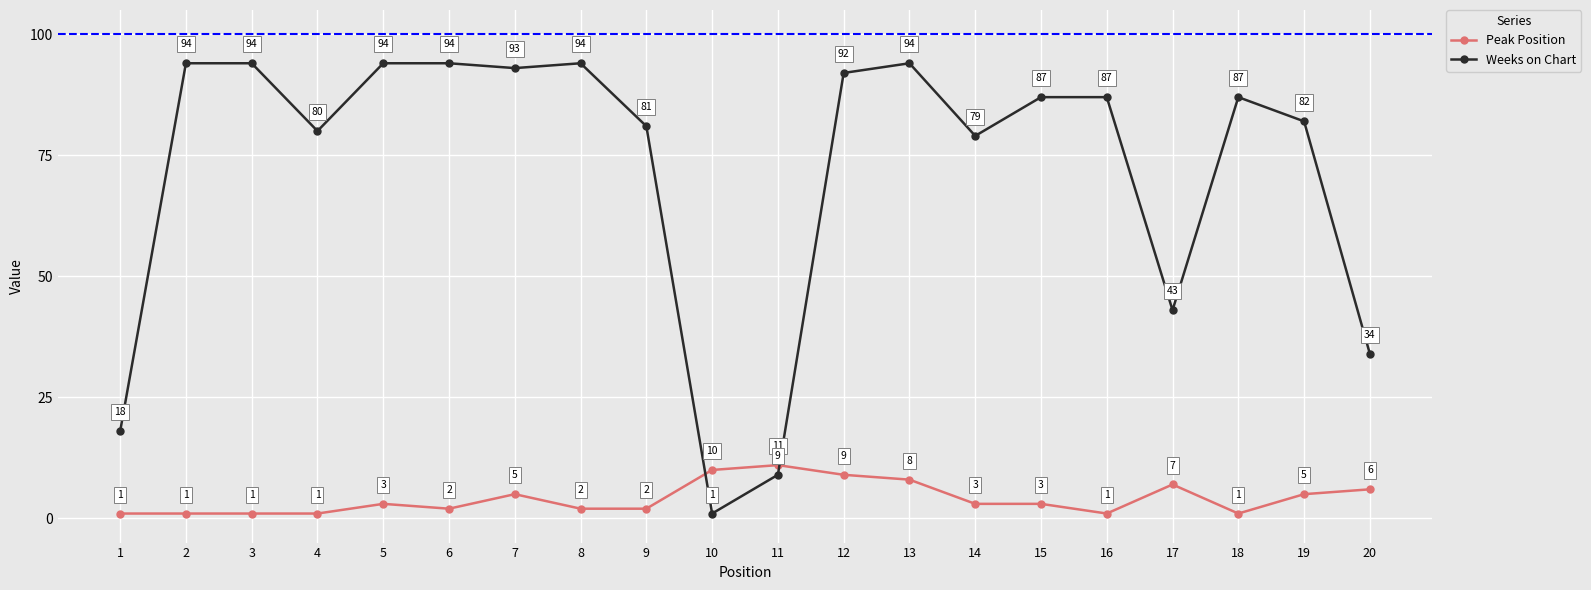

What is the value of the Weeks on Chart point at the 9th from the left?

81